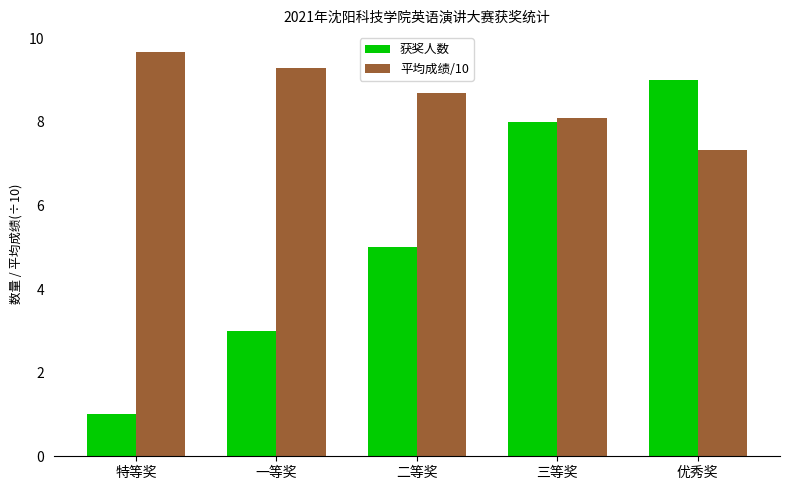

What is the label of the 5th bar from the left?

优秀奖